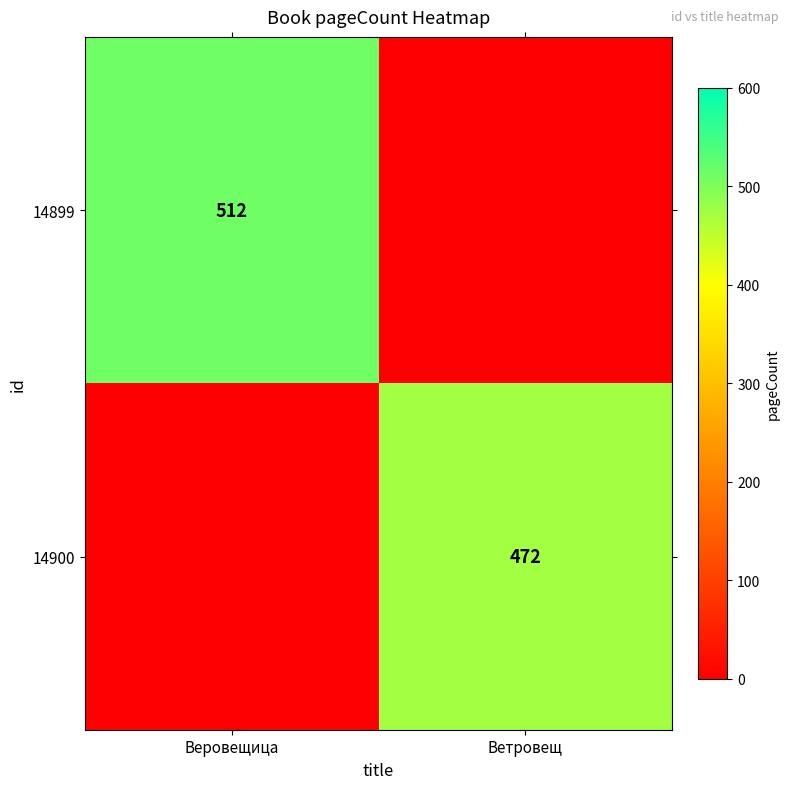

True or false: 14900 has a value of 472 at Ветровещ.

True